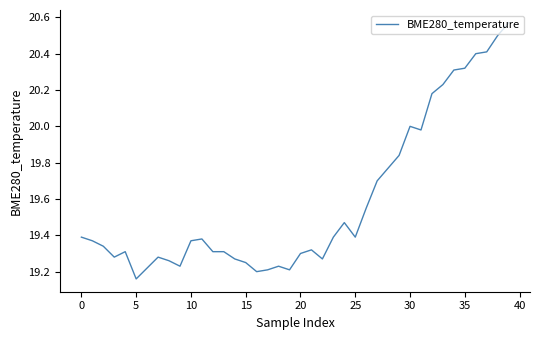

Does the chart display data point markers on the line(s)?

No